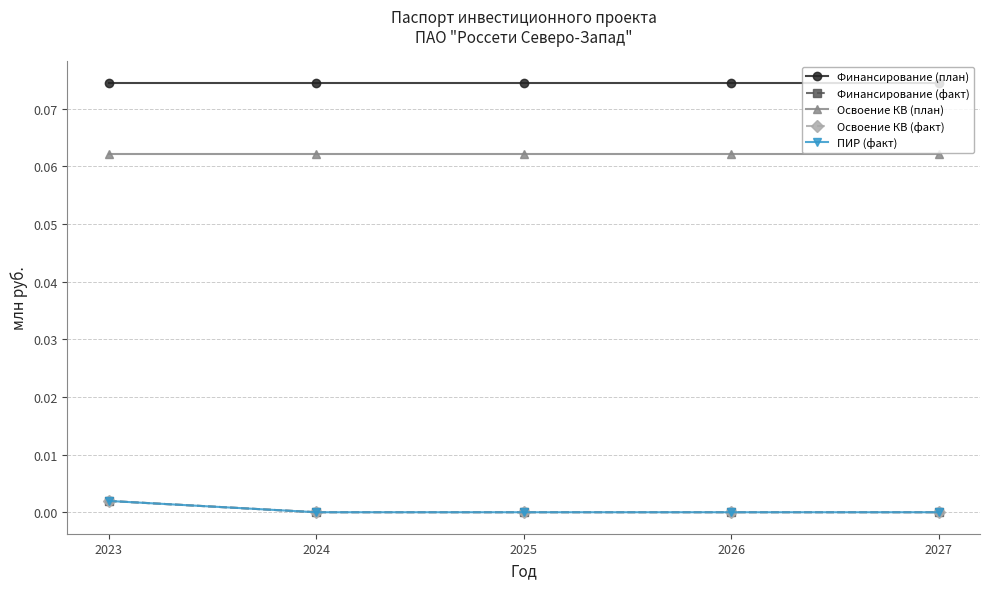

Reading left to right, transcribe all the data shown in this chart.

Финансирование (план): 2023=0.1	2024=0.1	2025=0.1	2026=0.1	2027=0.1
Финансирование (факт): 2023=0.0	2024=0.0	2025=0.0	2026=0.0	2027=0.0
Освоение КВ (план): 2023=0.1	2024=0.1	2025=0.1	2026=0.1	2027=0.1
Освоение КВ (факт): 2023=0.0	2024=0.0	2025=0.0	2026=0.0	2027=0.0
ПИР (факт): 2023=0.0	2024=0.0	2025=0.0	2026=0.0	2027=0.0